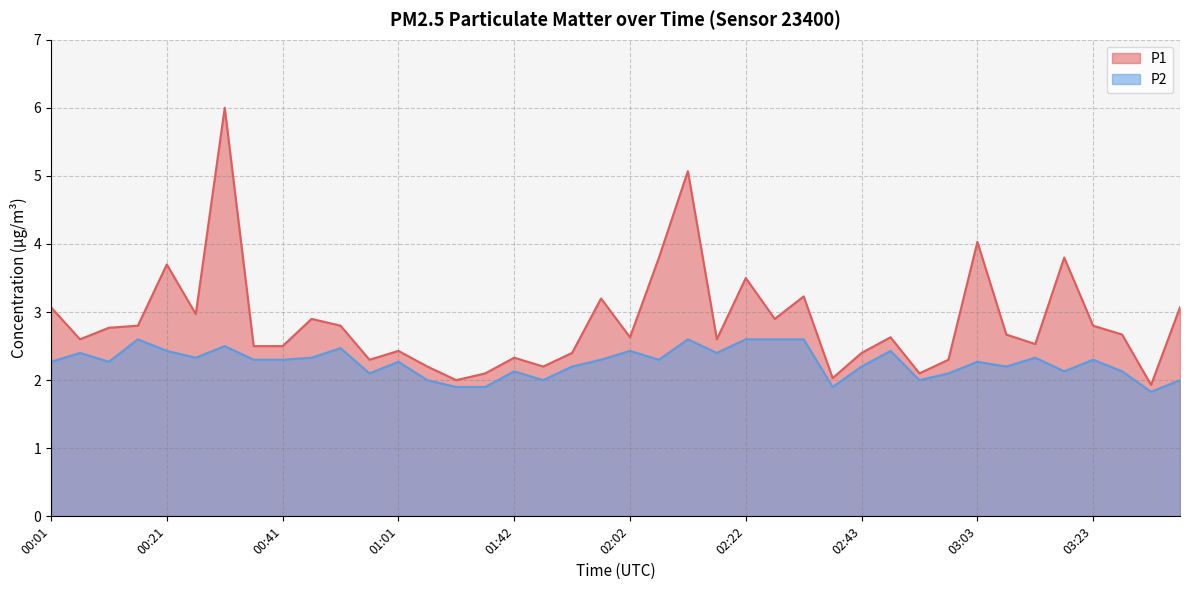

At which category is the sum across all series the highest?

00:31